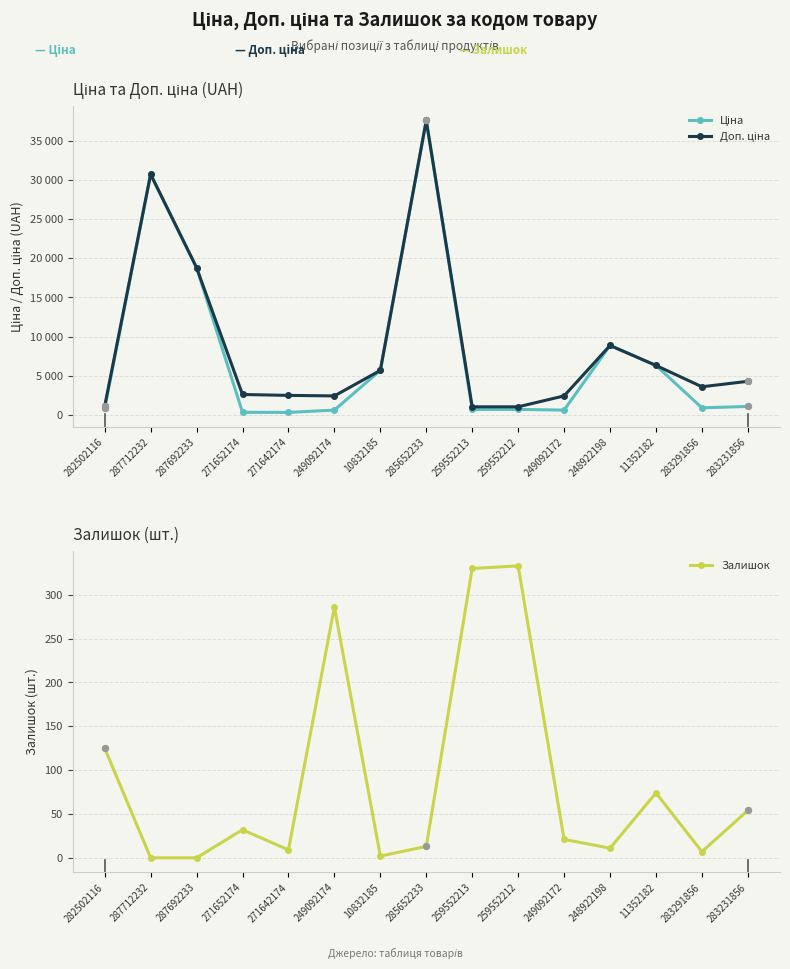

Which series has the largest total across all categories?

Доп. ціна